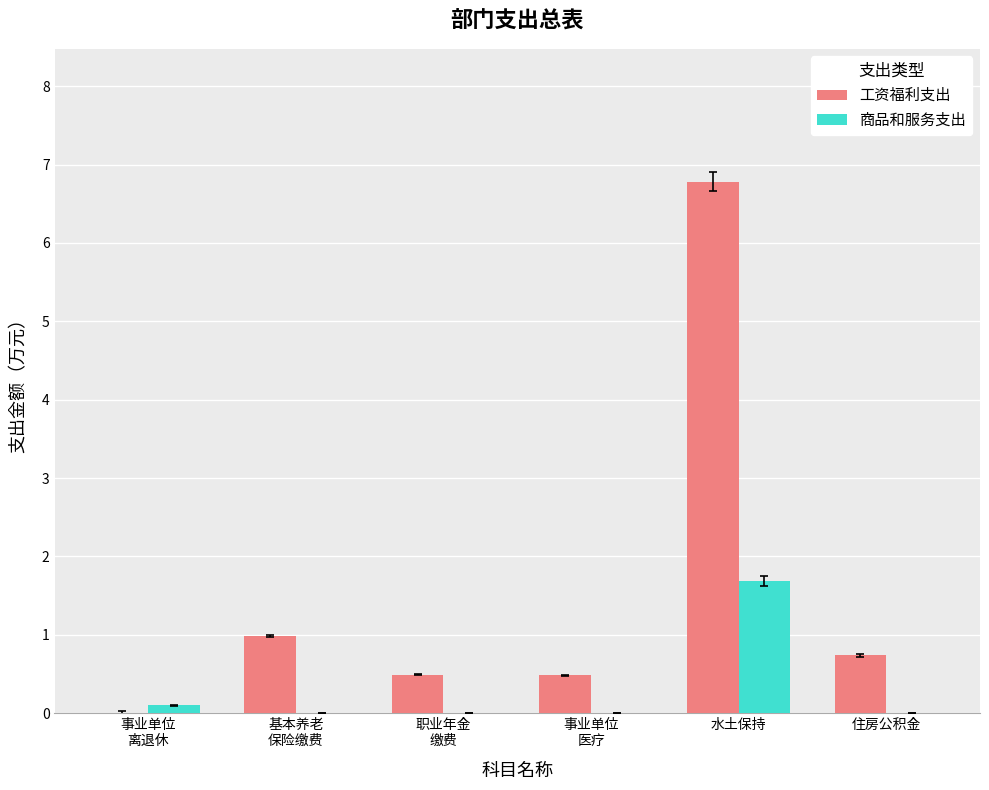

What is the sum of all 商品和服务支出 values?

1.8